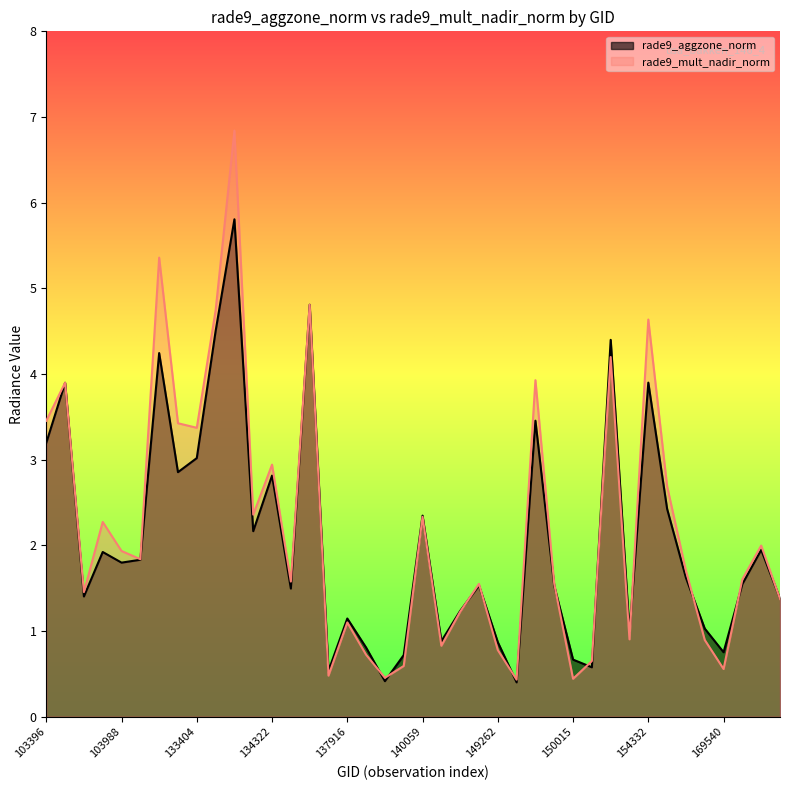

True or false: rade9_aggzone_norm has a value of 0.8 at 134322.

False